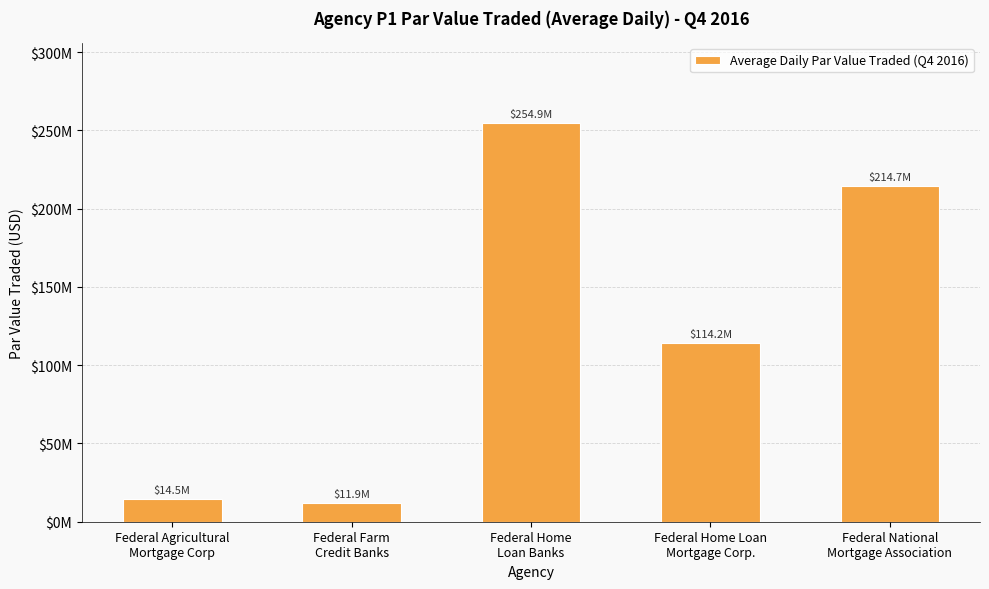

Reading left to right, list all the values displayed in this chart.

14488809.5	11855269.8	254894523.8	114199031.8	214668015.9